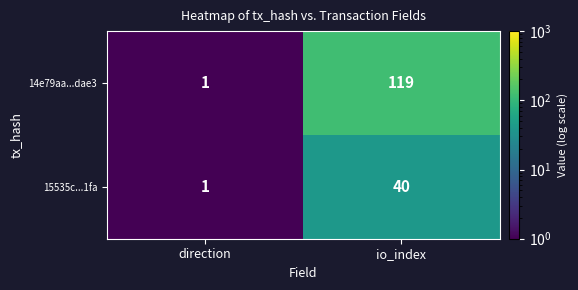

Which series has the largest total across all categories?

14e79aa...dae3